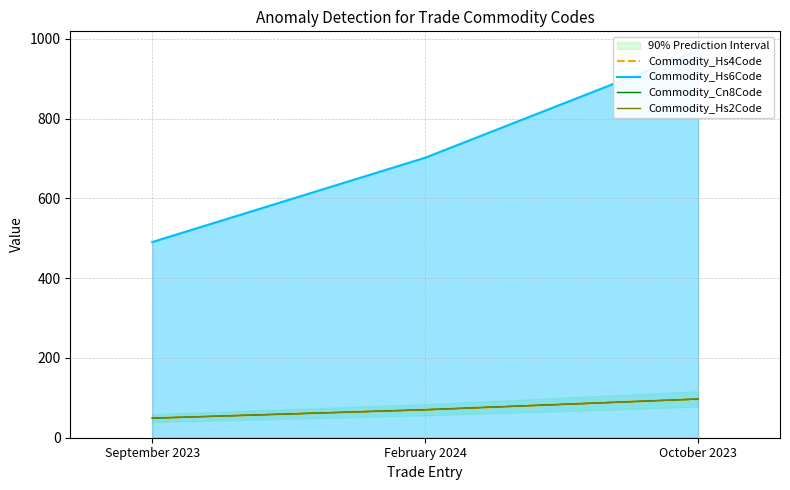

What is the sum of the Commodity_Hs6Code values at October 2023 and September 2023?

1461.0